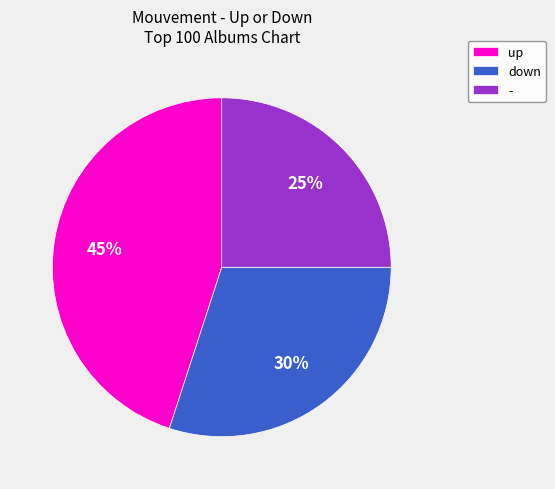

Which slice is the largest?

up